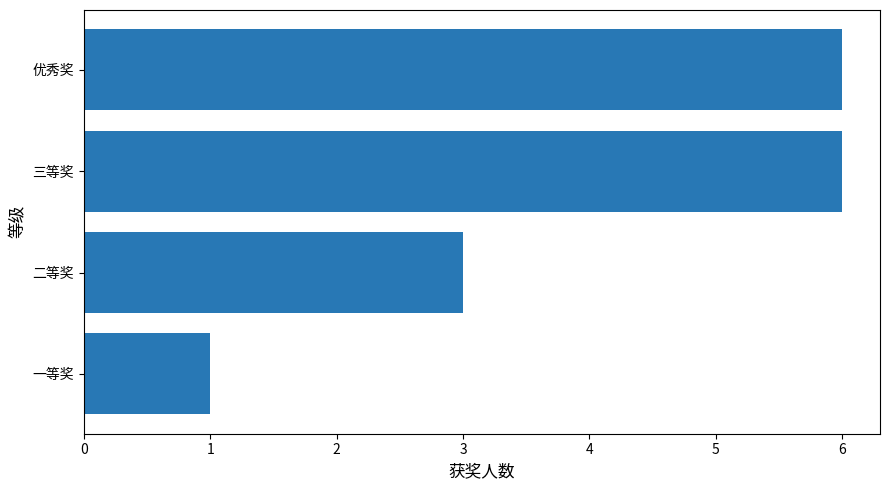

What value does the data have at 二等奖?

3